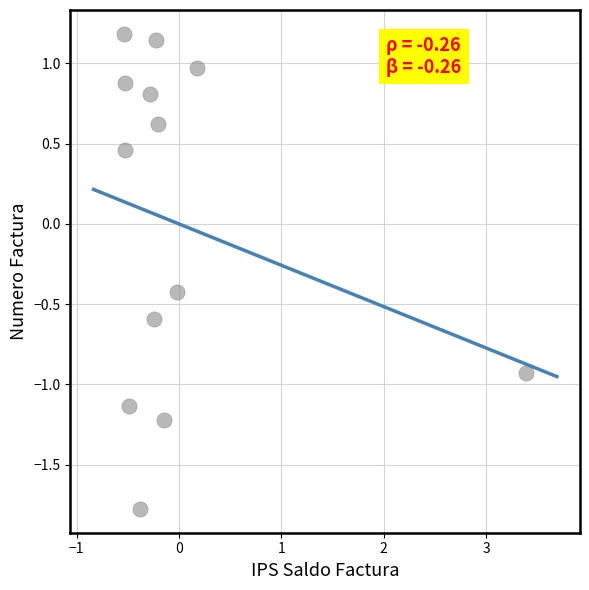

What is the range of X values (max minus min)?

3.9